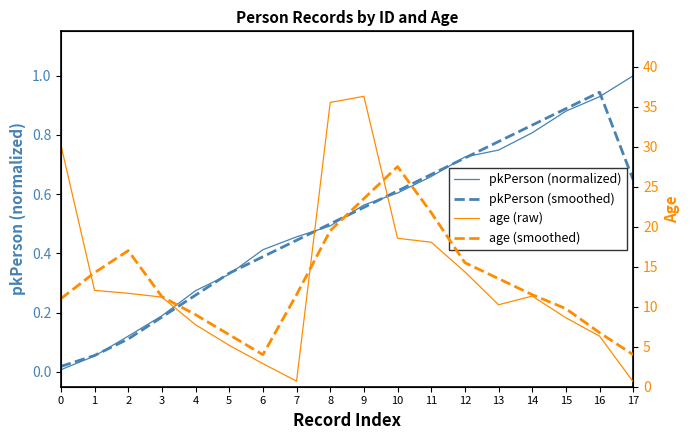

Which series has the largest range (max minus min)?

age (raw)